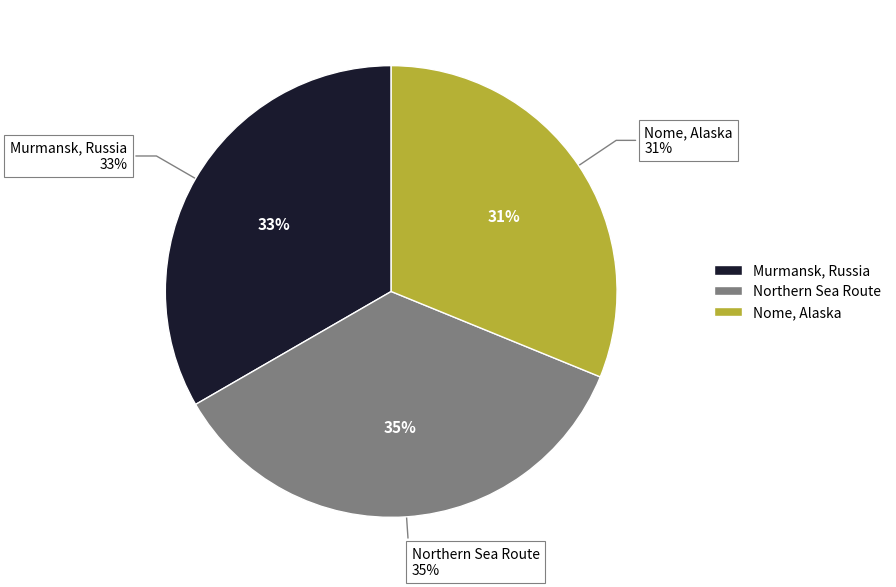

To the nearest percent, what is the average slice percentage?

33%